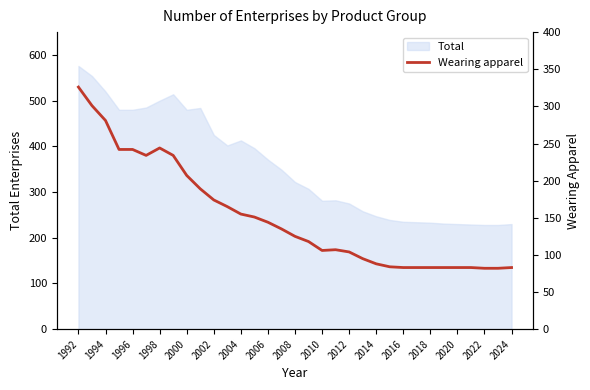

True or false: Total has a value of 520 at 1994.

True